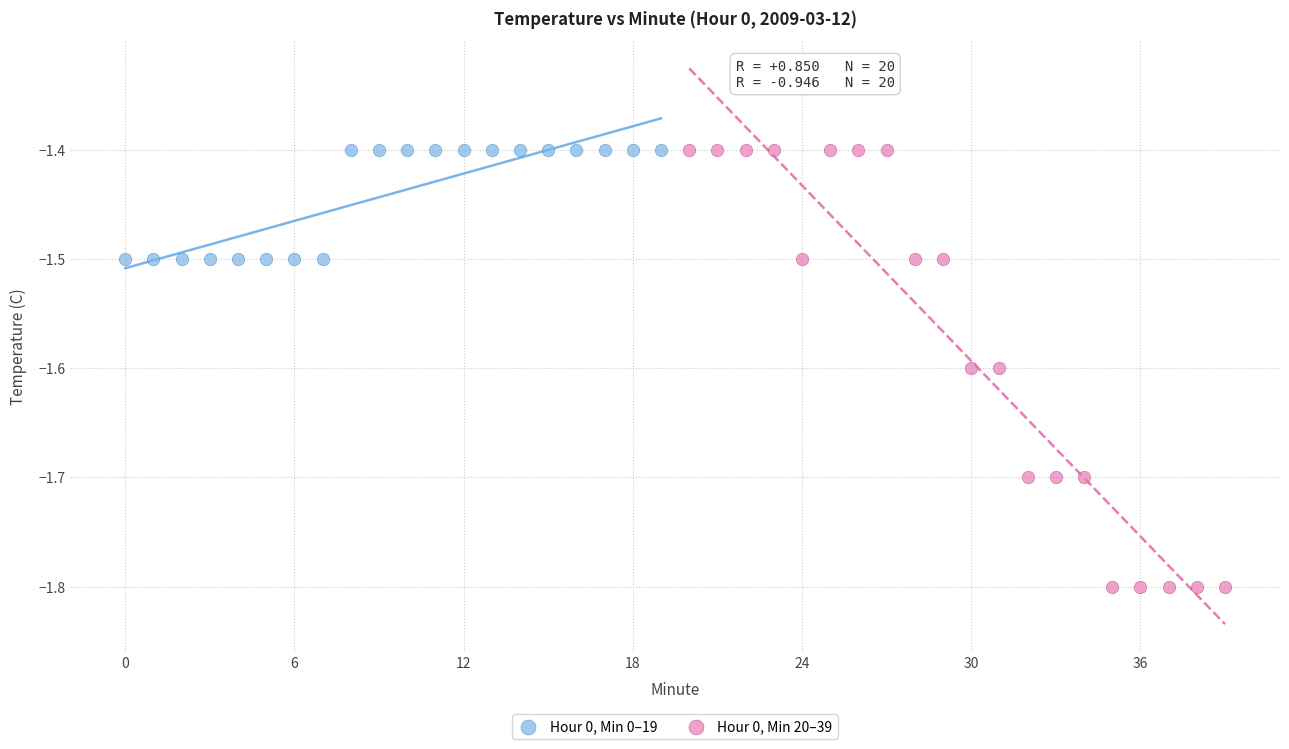

Which series has the largest Y range (max minus min)?

Hour 0, Min 20–39